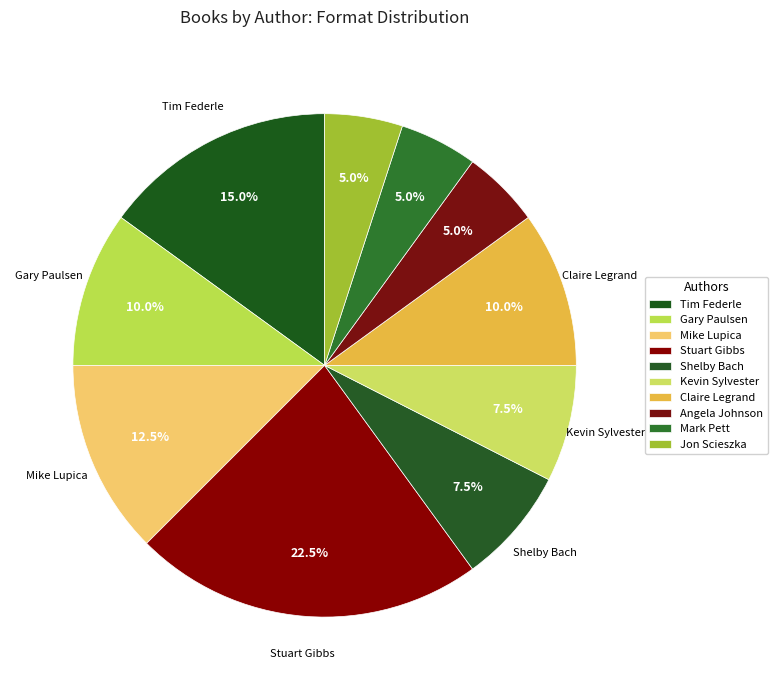

How many segments does this pie chart have?

10